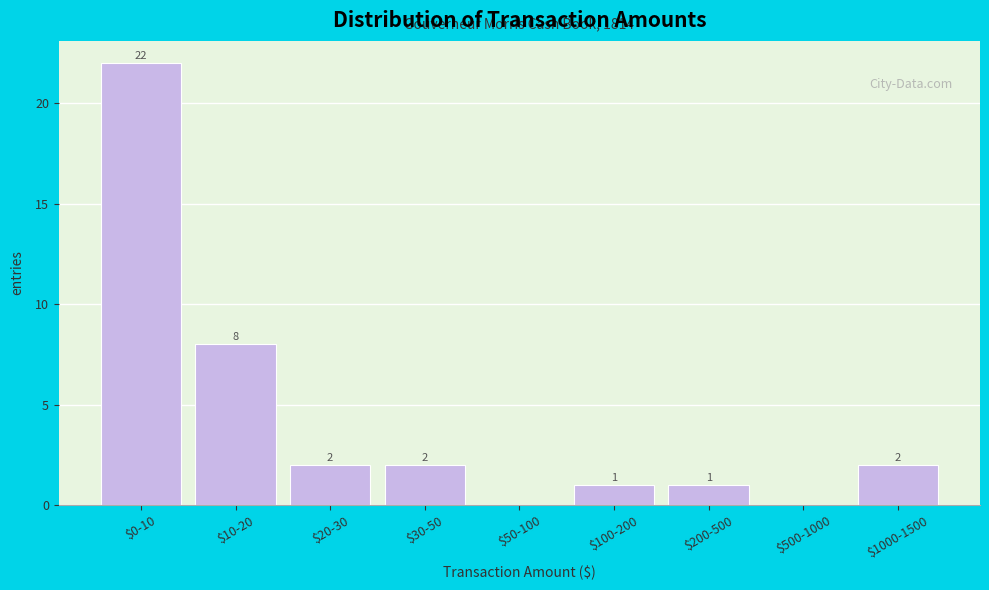

At which label does the data first exceed 2?

$0-10